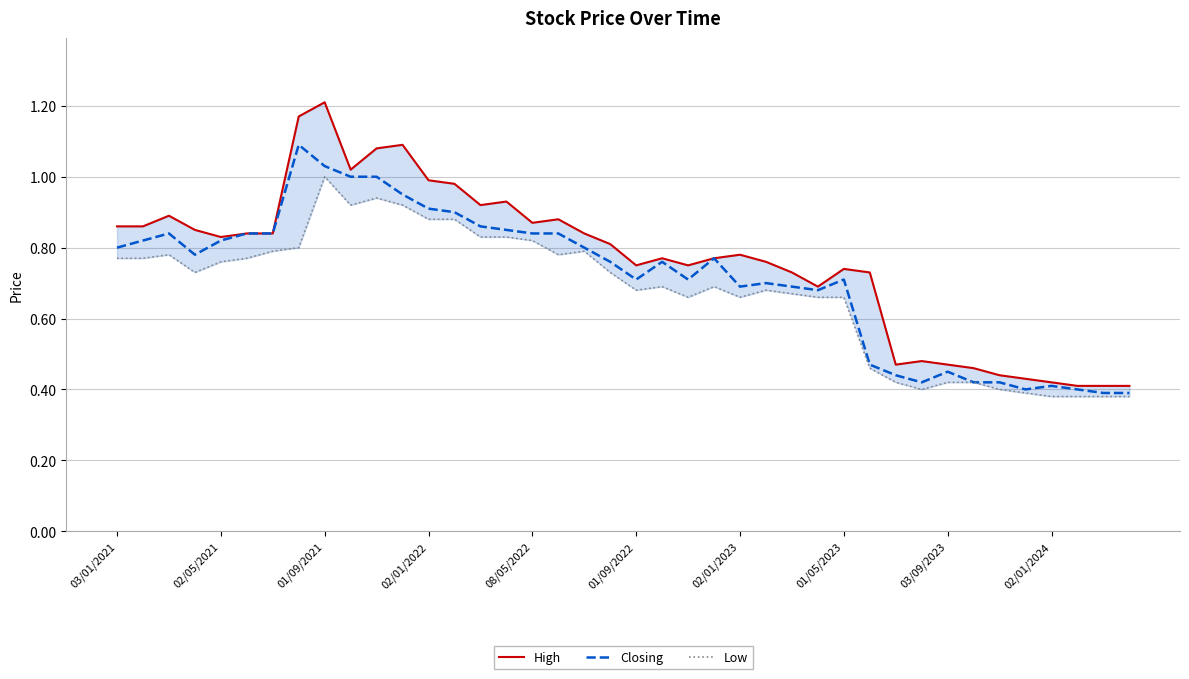

Which series has the largest range (max minus min)?

High